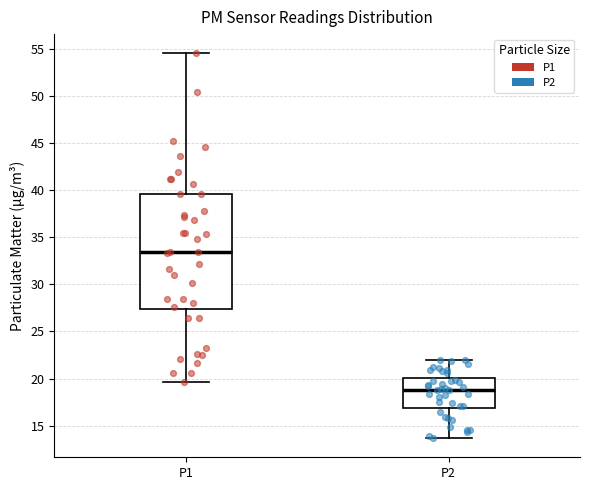

Where is the lower edge of the box for P2 on the y-axis? The values are not printed on the chart, so give them approximately, as read against the axis.

17.0